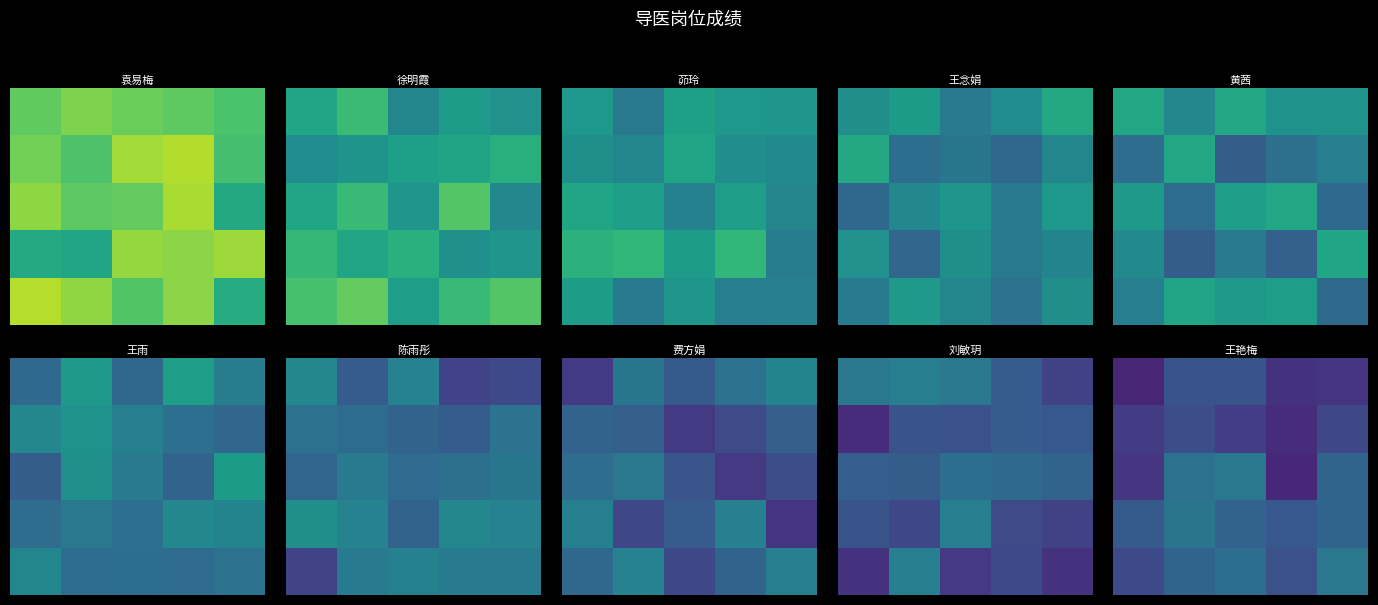

What is the spread (max minus min) of values at 4?

4.8